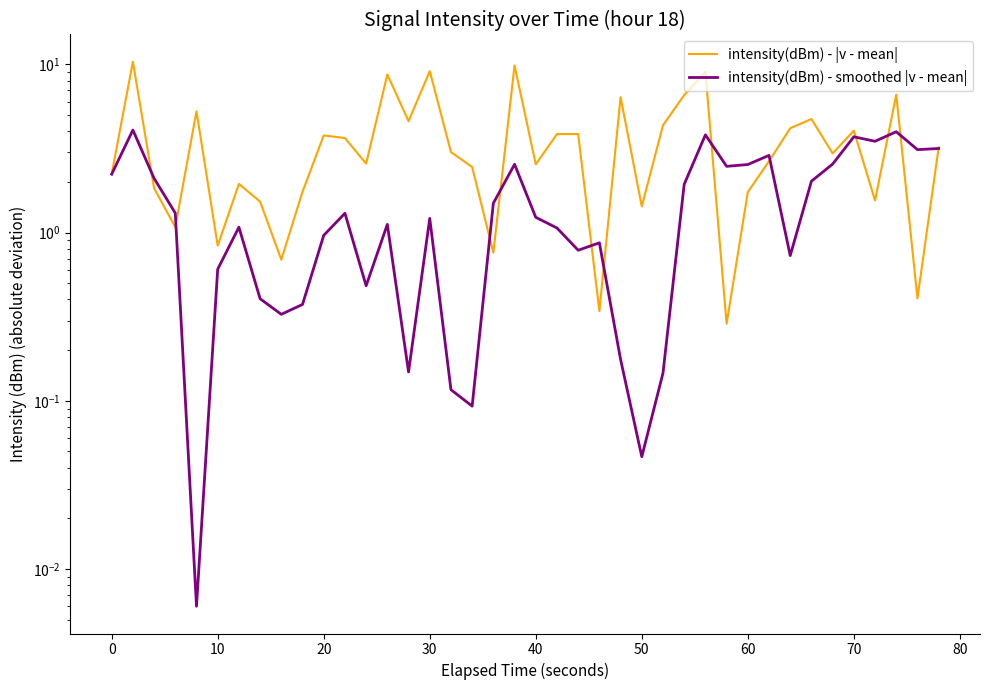

How many lines are shown in the chart?

2